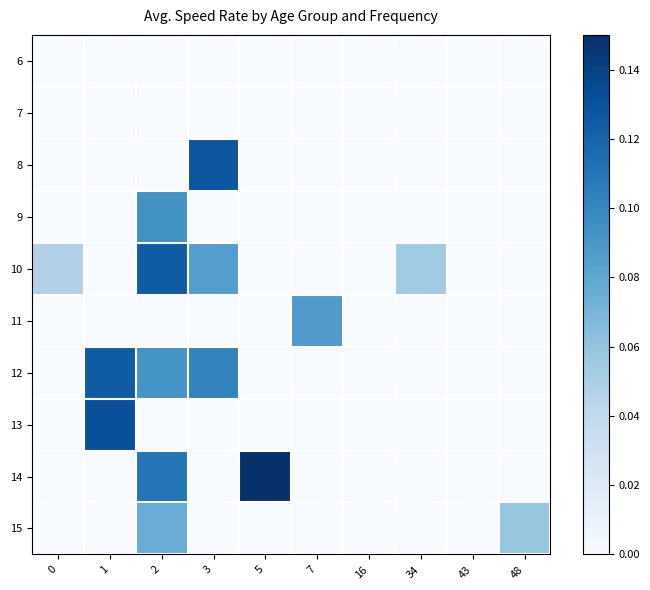

At how many categories does at least one series exceed 0?

8